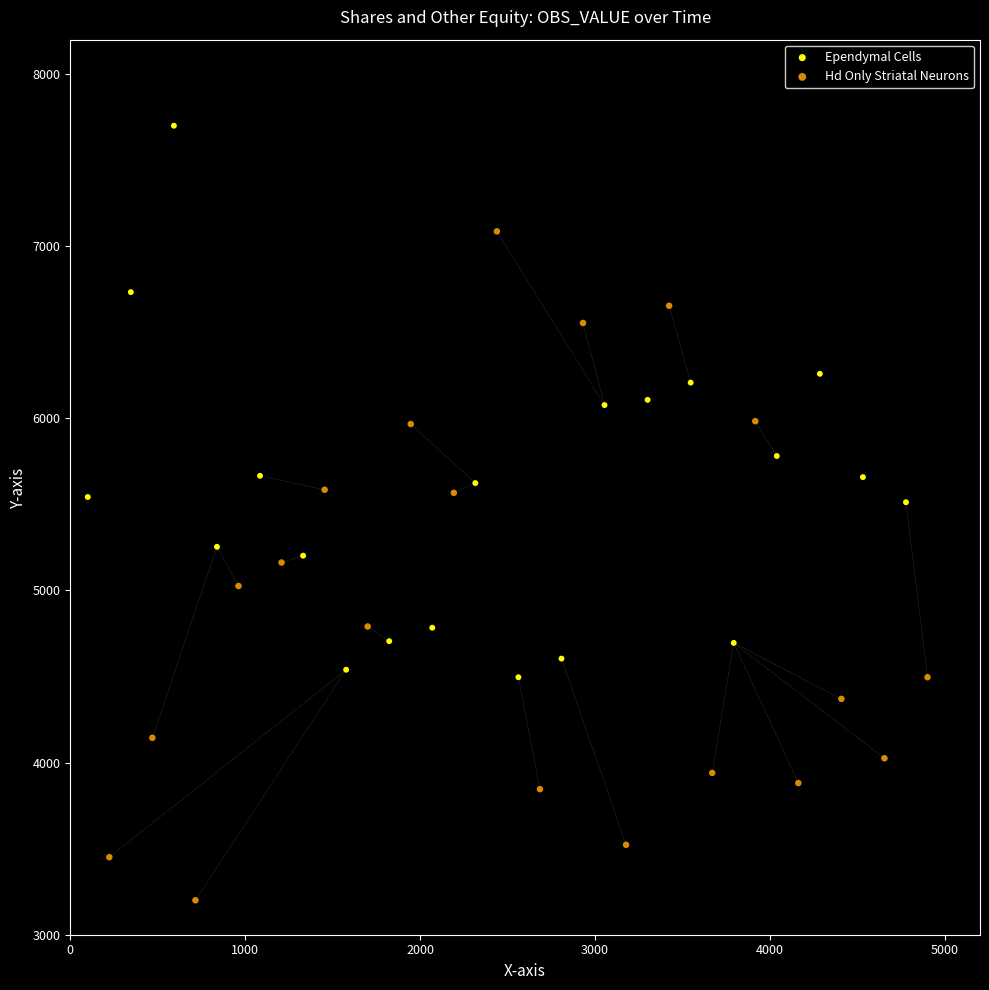

Which series contains the highest Y value?

Ependymal Cells